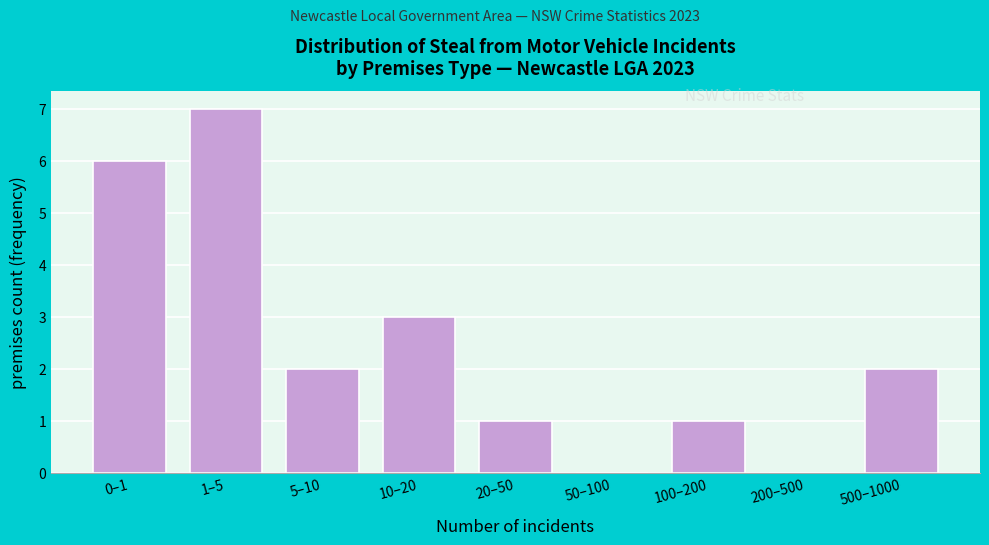

Reading left to right, transcribe all the data shown in this chart.

0–1=6	1–5=7	5–10=2	10–20=3	20–50=1	50–100=0	100–200=1	200–500=0	500–1000=2